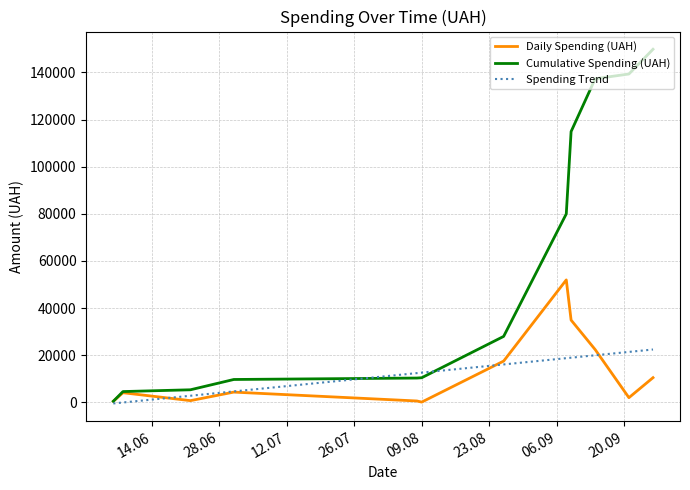

Is this an area chart (filled region under the line)?

No